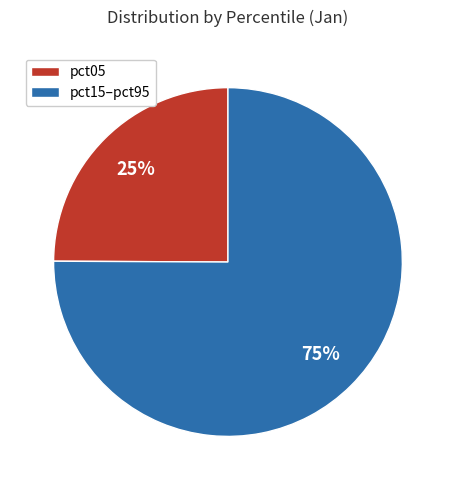

Is there any slice that represents more than half of the pie?

Yes